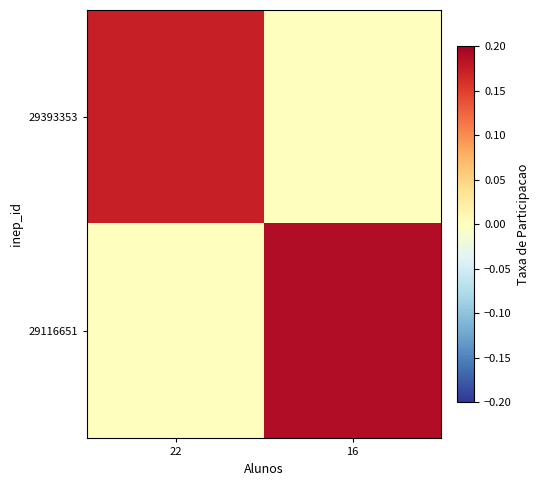

What is the total value across all series at 22?

0.2